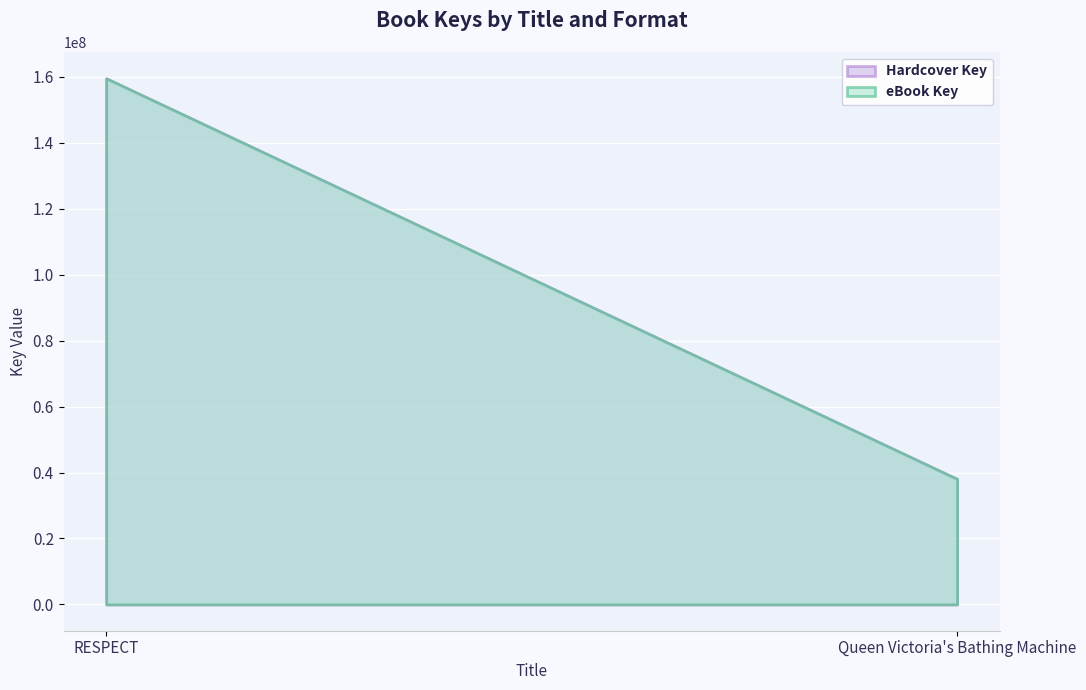

Reading left to right, extract all data points from this chart.

Hardcover Key: 159555107	38062724
eBook Key: 159555107	38062724